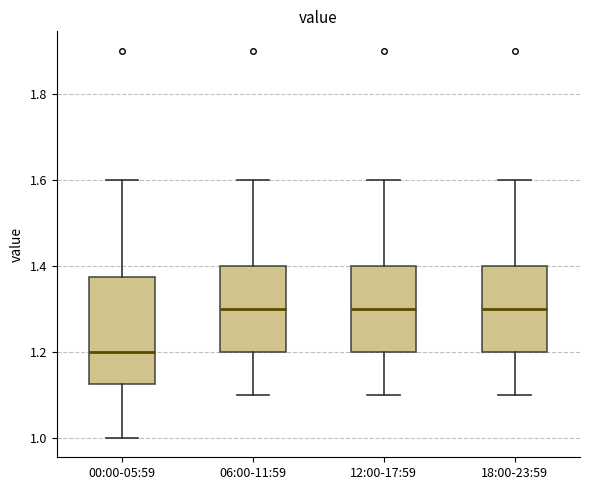

Reading left to right, read every box against the y-axis: the position of its median line, the range the box covers, and the ends of its whiskers. The values are not printed on the chart, so give them approximately, as read against the axis.

00:00-05:59: median 1.20, box 1.12 to 1.38, whiskers 1.00 to 1.60
06:00-11:59: median 1.30, box 1.20 to 1.40, whiskers 1.10 to 1.60
12:00-17:59: median 1.30, box 1.20 to 1.40, whiskers 1.10 to 1.60
18:00-23:59: median 1.30, box 1.20 to 1.40, whiskers 1.10 to 1.60